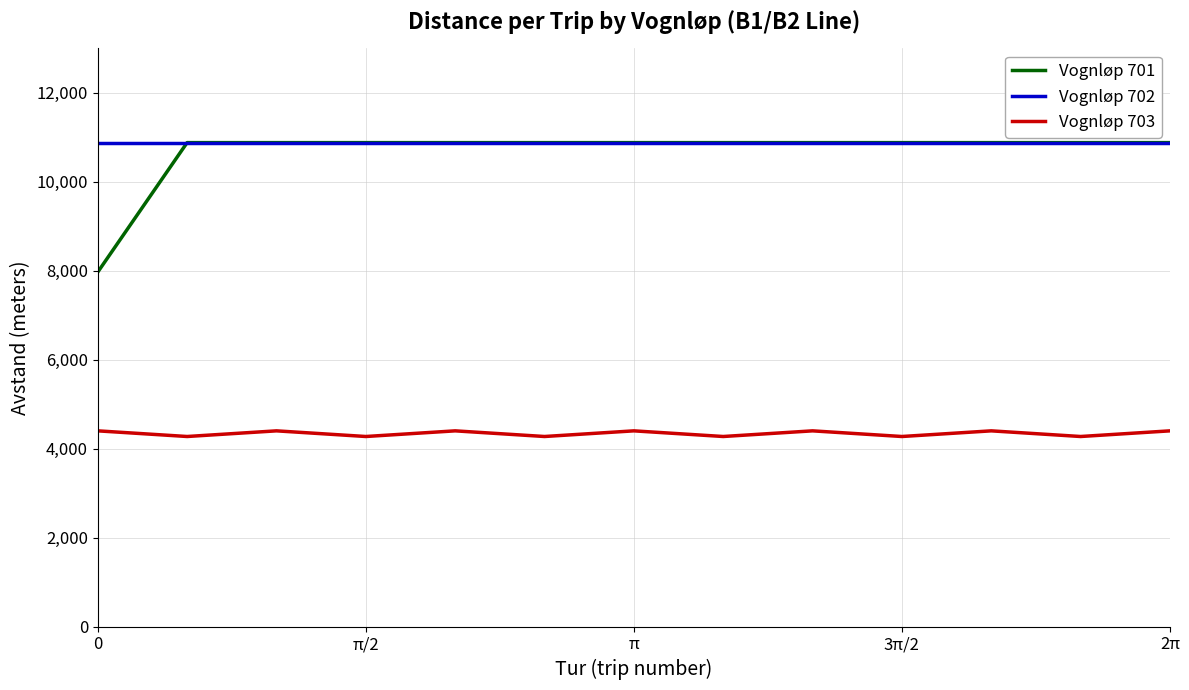

Which series has the largest total across all categories?

Vognløp 701